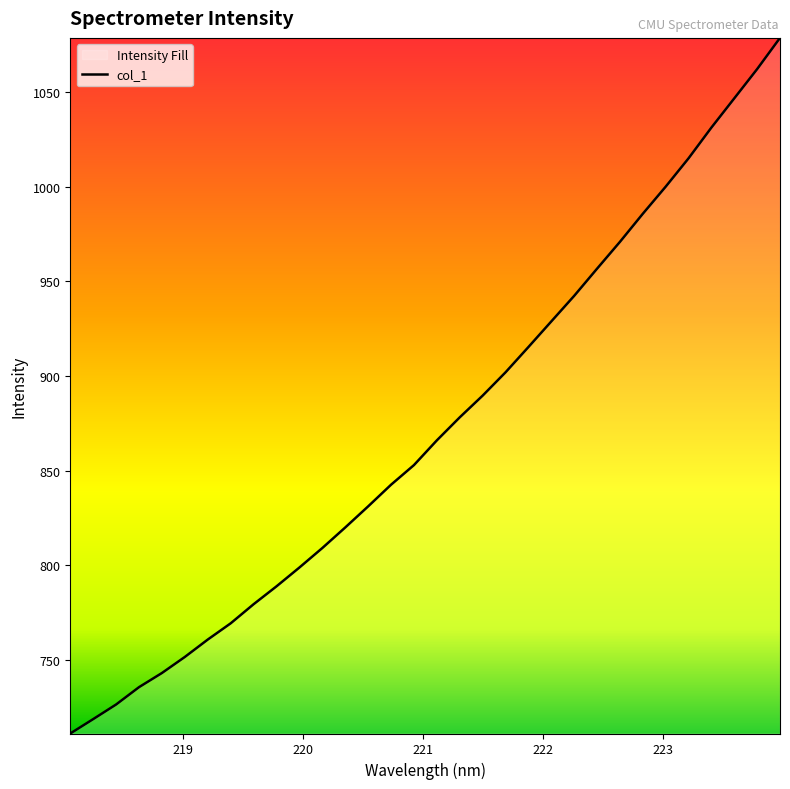

Reading left to right, what are all the values shown in this chart?

711.2	718.8	726.5	735.6	743.1	751.6	760.8	769.4	779.5	788.9	798.8	809.1	820.0	831.1	842.6	852.9	866.0	878.2	889.6	901.9	915.3	928.8	942.3	956.7	970.9	985.7	1000.0	1015.0	1031.3	1046.7	1062.2	1078.6